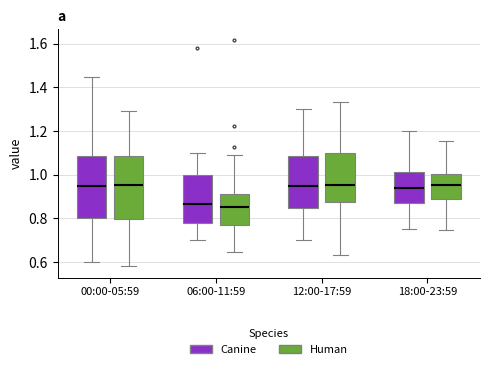

Reading left to right, transcribe this box plot: for each box, give where its median line is, the range the box spans, and where its two whiskers end, as read against the y-axis. The values are not printed on the chart, so give them approximately, as read against the axis.

00:00-05:59 (Canine): median 0.96, box 0.80 to 1.08, whiskers 0.60 to 1.46
00:00-05:59 (Human): median 0.96, box 0.80 to 1.08, whiskers 0.58 to 1.30
06:00-11:59 (Canine): median 0.86, box 0.78 to 1.00, whiskers 0.70 to 1.10
06:00-11:59 (Human): median 0.86, box 0.76 to 0.92, whiskers 0.64 to 1.10
12:00-17:59 (Canine): median 0.96, box 0.86 to 1.08, whiskers 0.70 to 1.30
12:00-17:59 (Human): median 0.96, box 0.88 to 1.10, whiskers 0.64 to 1.34
18:00-23:59 (Canine): median 0.94, box 0.88 to 1.02, whiskers 0.76 to 1.20
18:00-23:59 (Human): median 0.96, box 0.90 to 1.00, whiskers 0.74 to 1.16